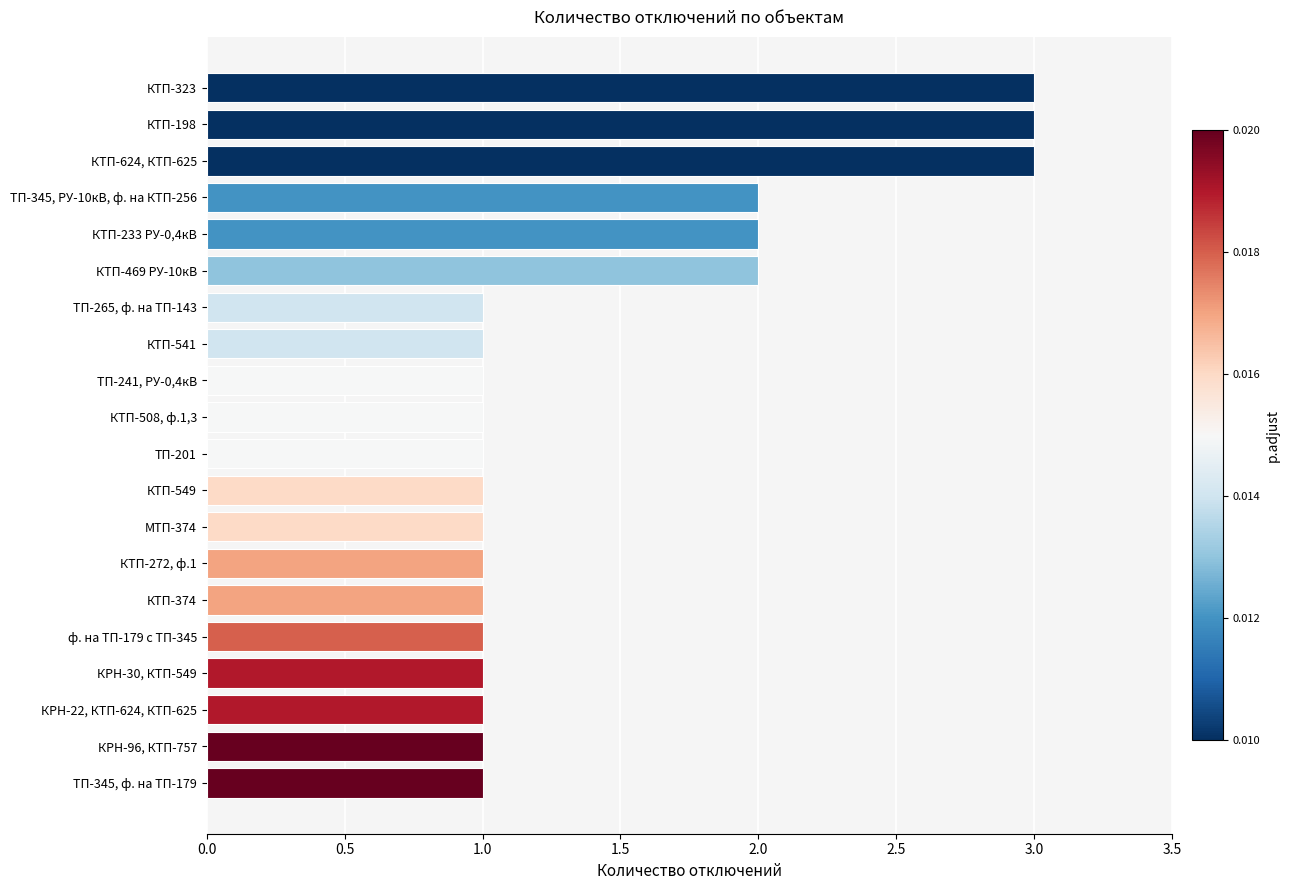

Approximately how many times larger is the value at КТП-624, КТП-625 compared to КТП-374?

3.0